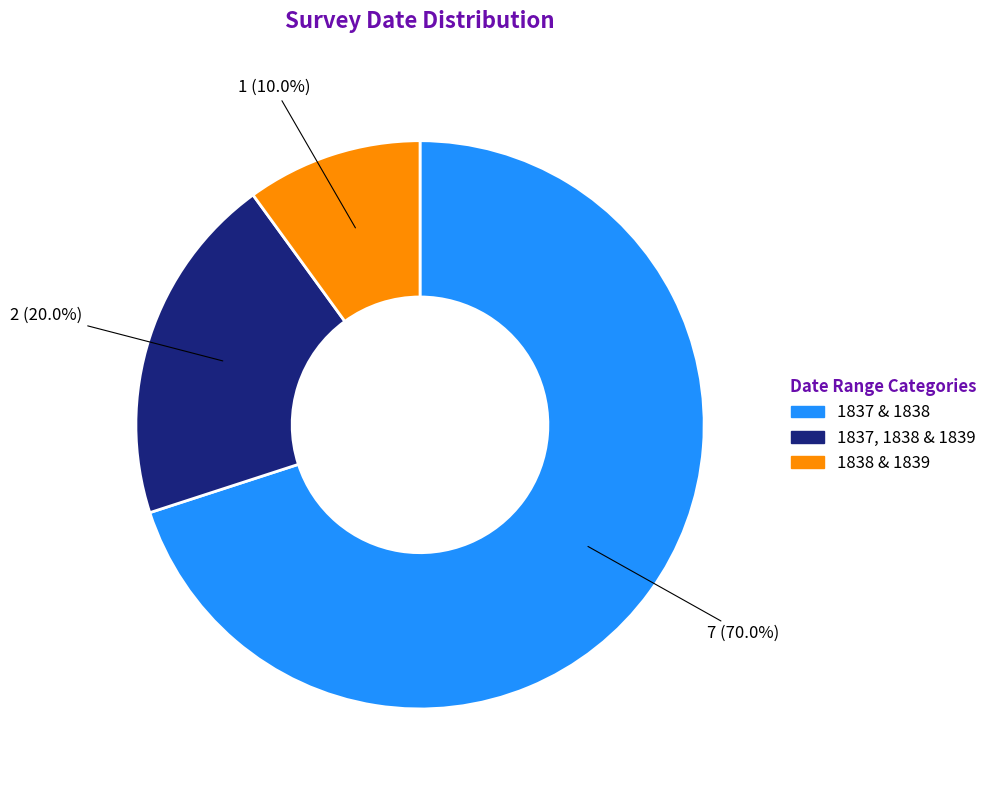

Is there a majority slice in this chart?

Yes